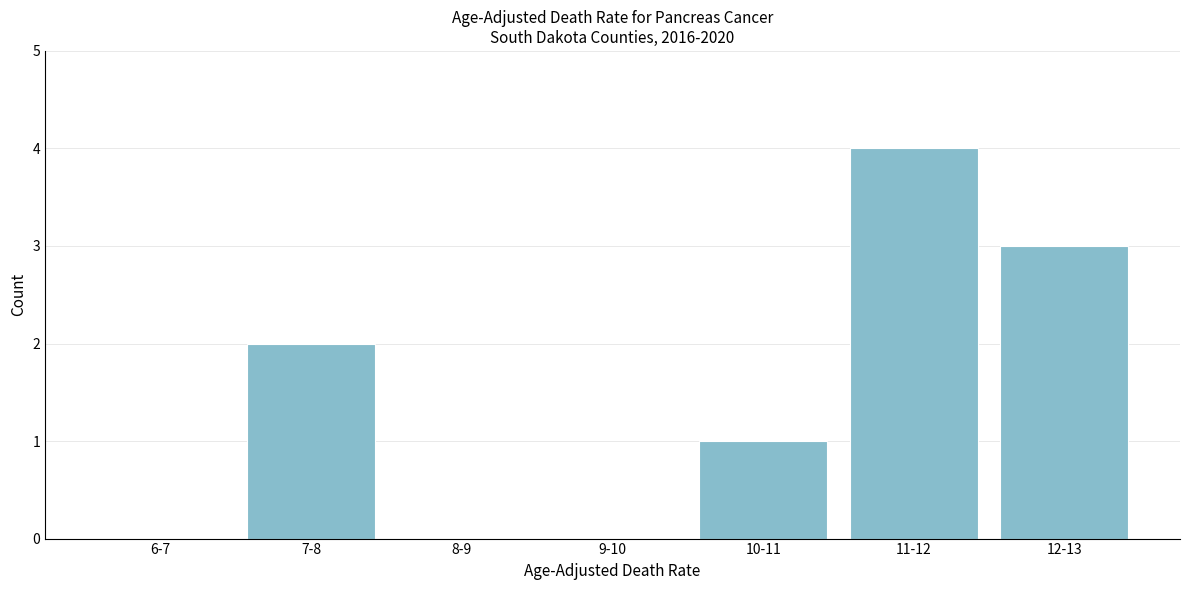

Reading left to right, what are all the values shown in this chart?

6-7=0	7-8=2	8-9=0	9-10=0	10-11=1	11-12=4	12-13=3